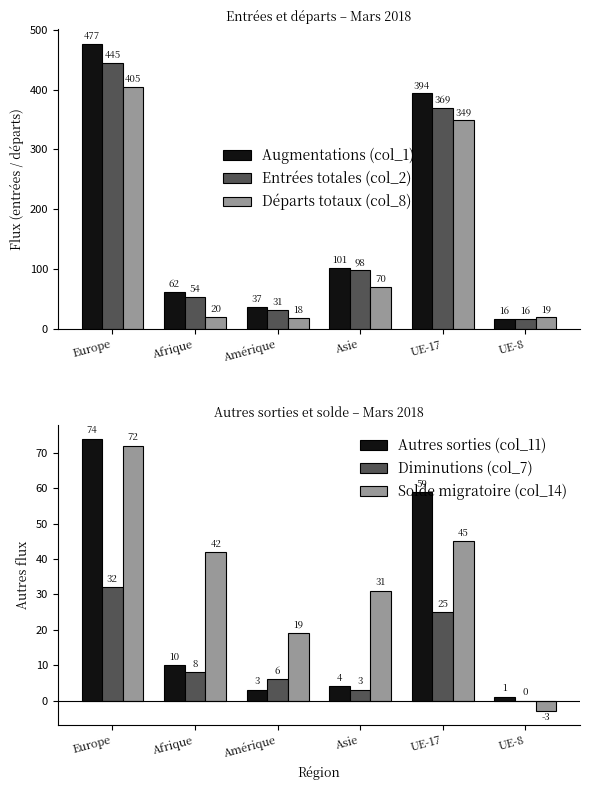

Reading left to right, transcribe all the data shown in this chart.

Augmentations (col_1): 477	62	37	101	394	16
Entrées totales (col_2): 445	54	31	98	369	16
Départs totaux (col_8): 405	20	18	70	349	19
Autres sorties (col_11): 74	10	3	4	59	1
Diminutions (col_7): 32	8	6	3	25	0
Solde migratoire (col_14): 72	42	19	31	45	-3